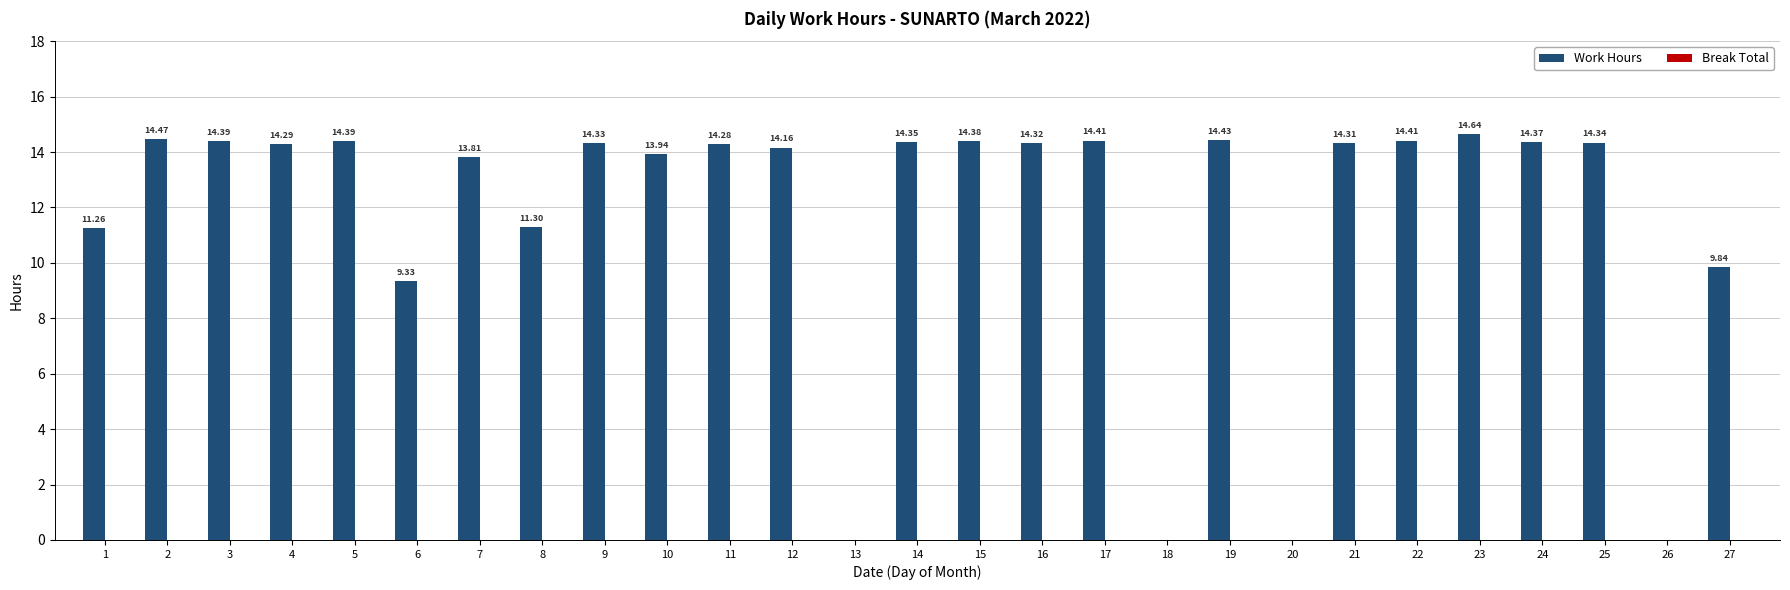

What is the sum of all values?

313.8